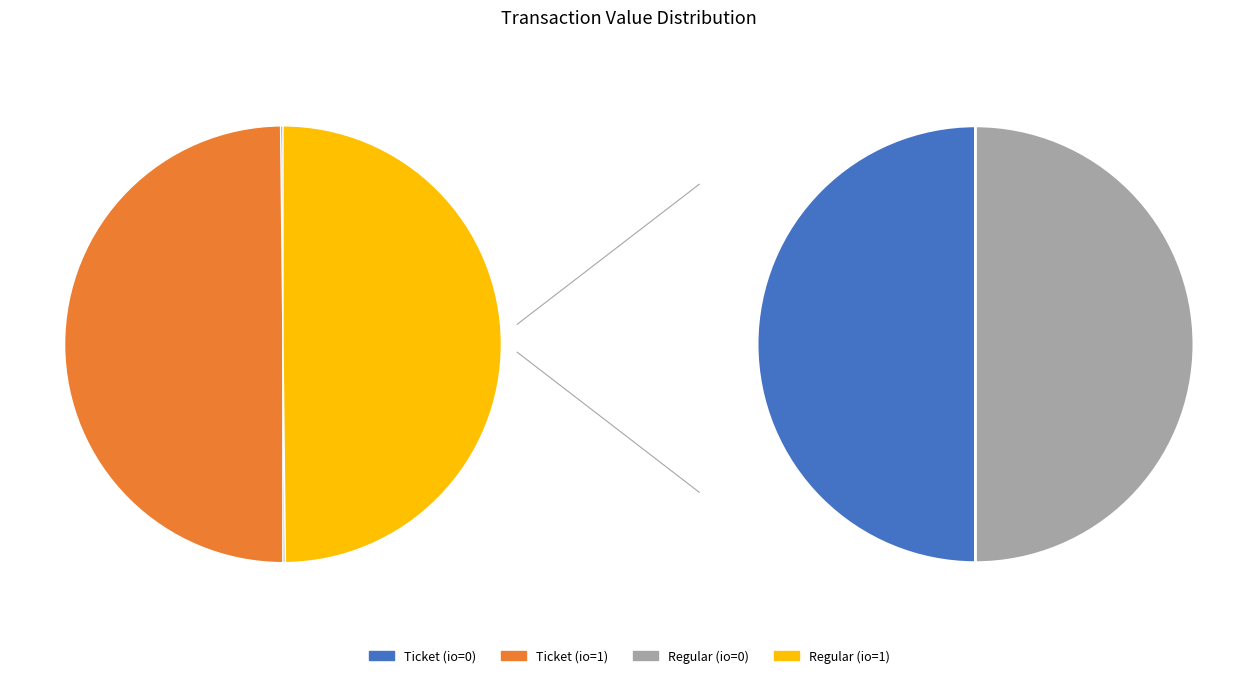

Which category has the smallest portion of the pie?

Ticket (io=0)